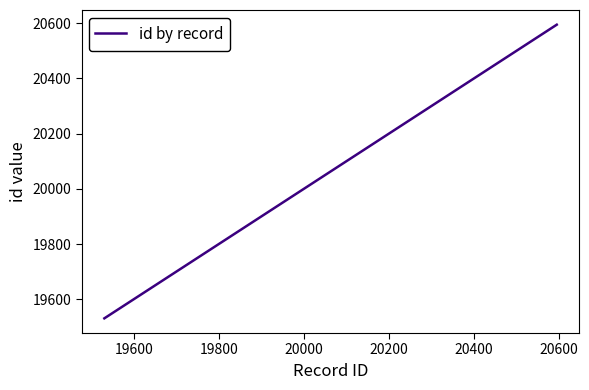

What is the maximum value shown in the chart?

20594